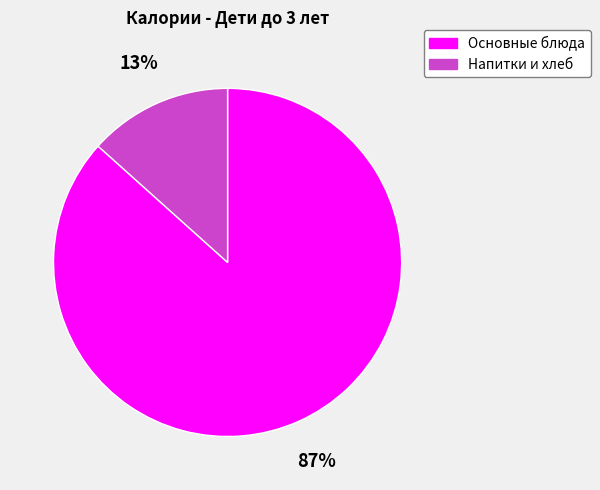

Does any single category account for the majority?

Yes